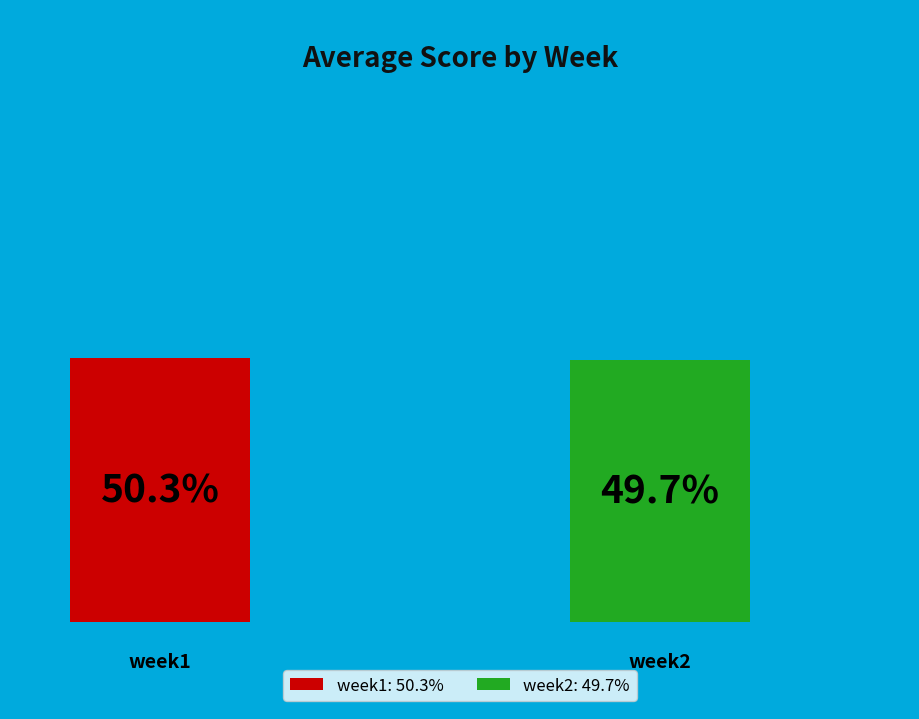

Is it true that week2 is 50% of the pie?

True